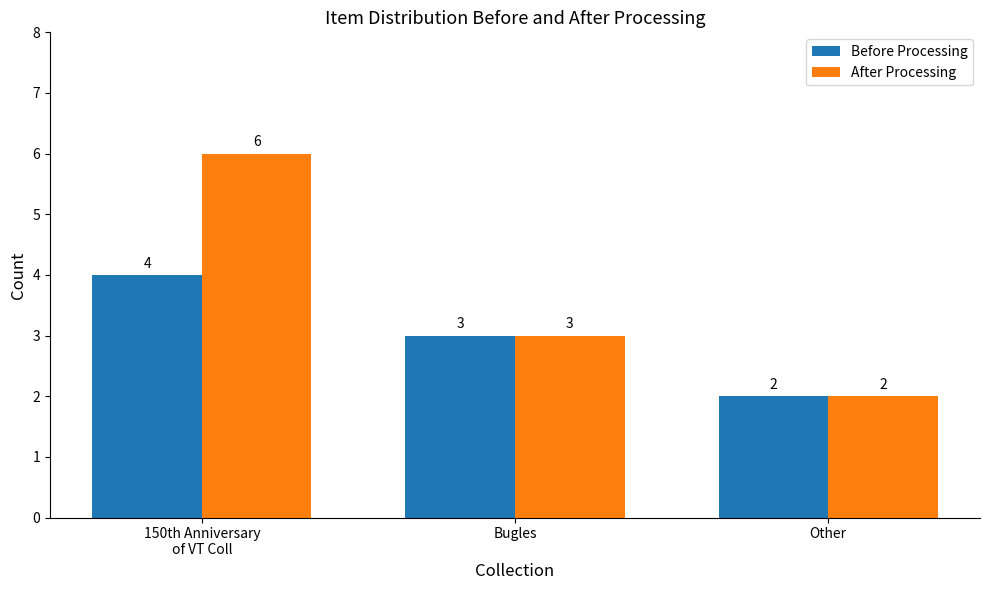

What are all the series names shown in the legend?

Before Processing, After Processing